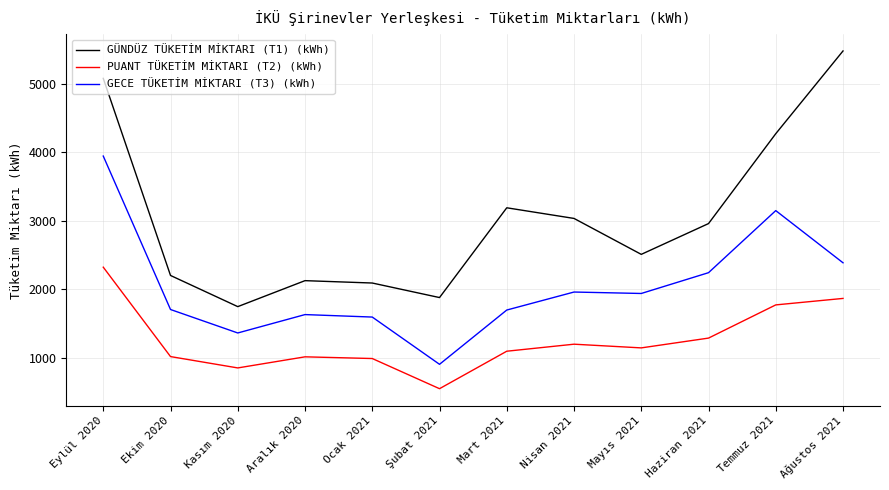

Which series changed the most between Mart 2021 and Mayıs 2021?

GÜNDÜZ TÜKETİM MİKTARI (T1) (kWh)